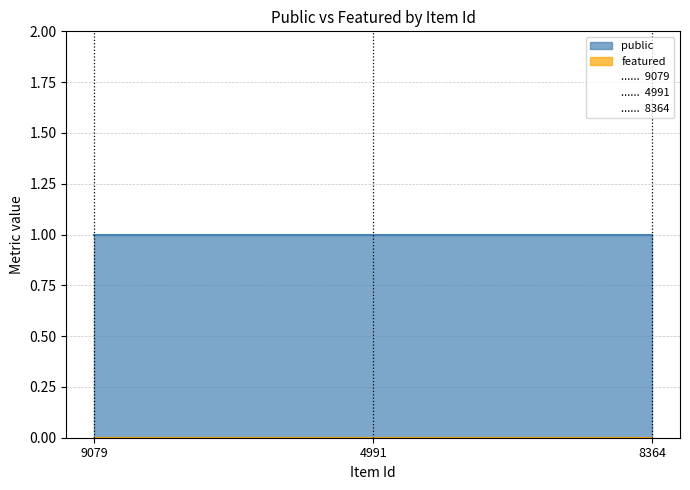

Reading left to right, transcribe all the data shown in this chart.

public: 1	1	1
featured: 0	0	0